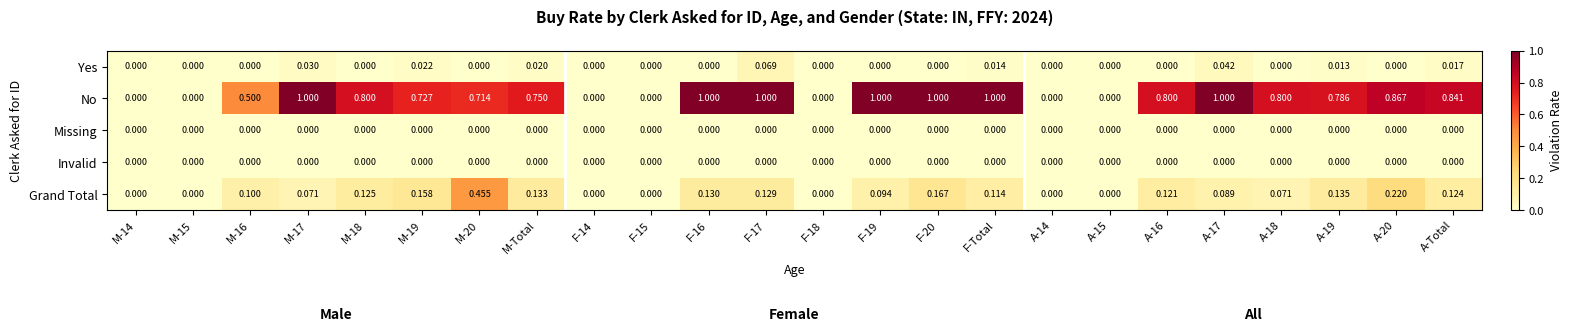

Which series has the largest range (max minus min)?

No